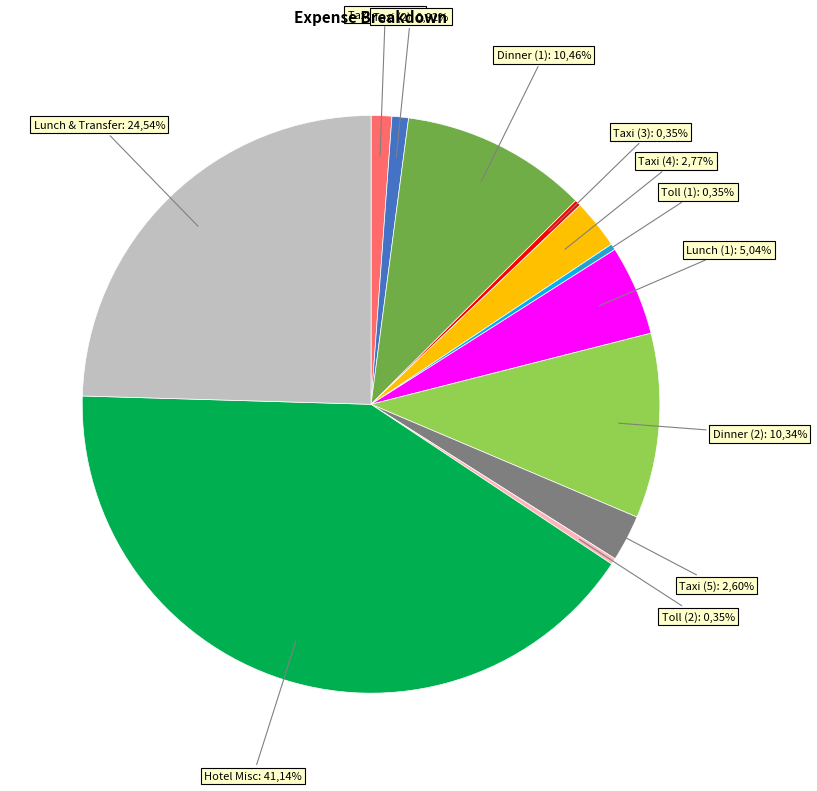

Does Toll (row 6) represent more than half of the total?

No